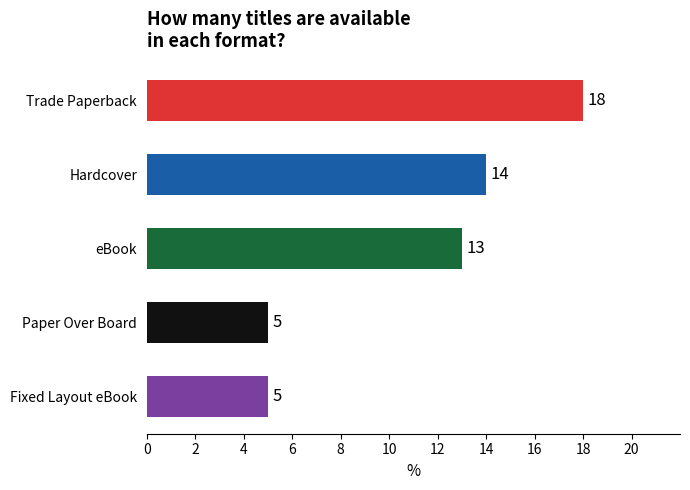

Rank the categories by value from highest to lowest.

Trade Paperback, Hardcover, eBook, Paper Over Board, Fixed Layout eBook